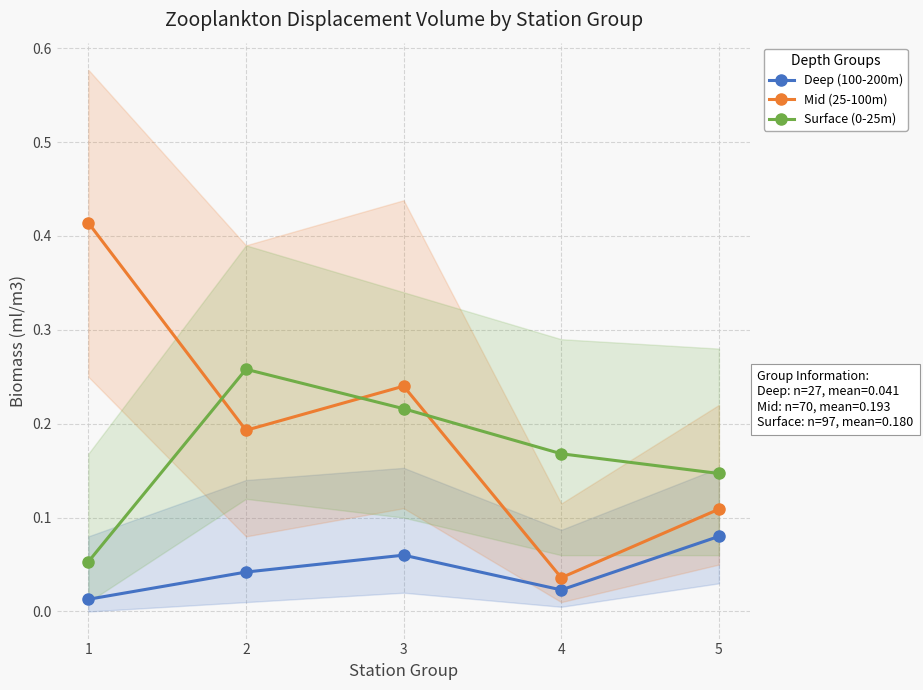

What is the spread (max minus min) of values at 1?

0.4